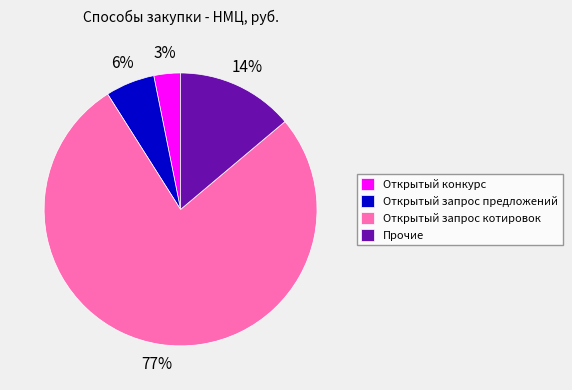

What percentage is the Открытый конкурс slice, to the nearest percent?

3%